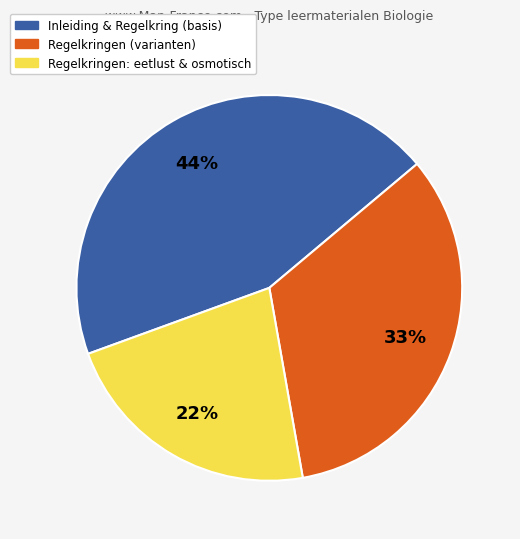

Is there any slice that represents more than half of the pie?

No